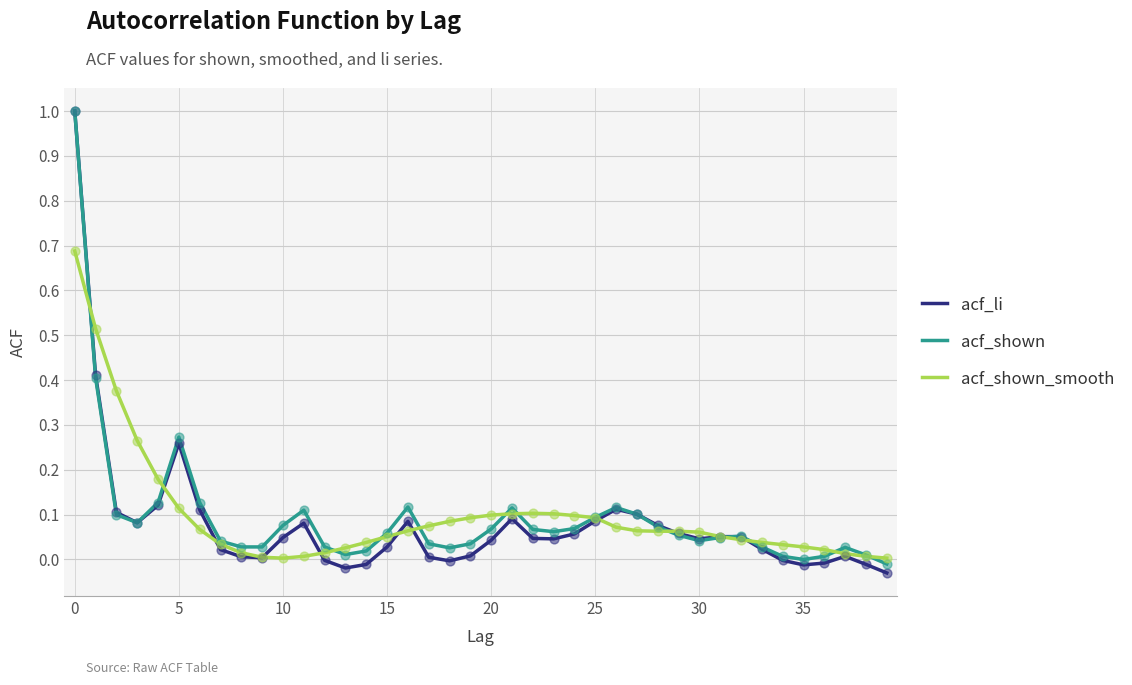

What are all the series names shown in the legend?

acf_li, acf_shown, acf_shown_smooth